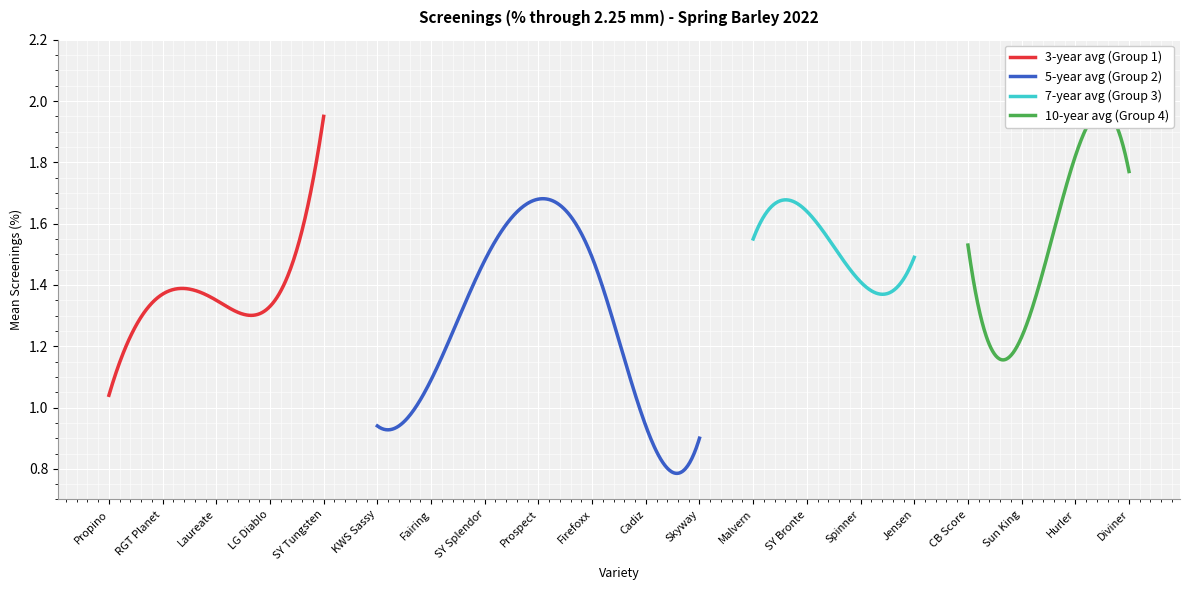

What is the approximate value at SY Splendor?

1.5